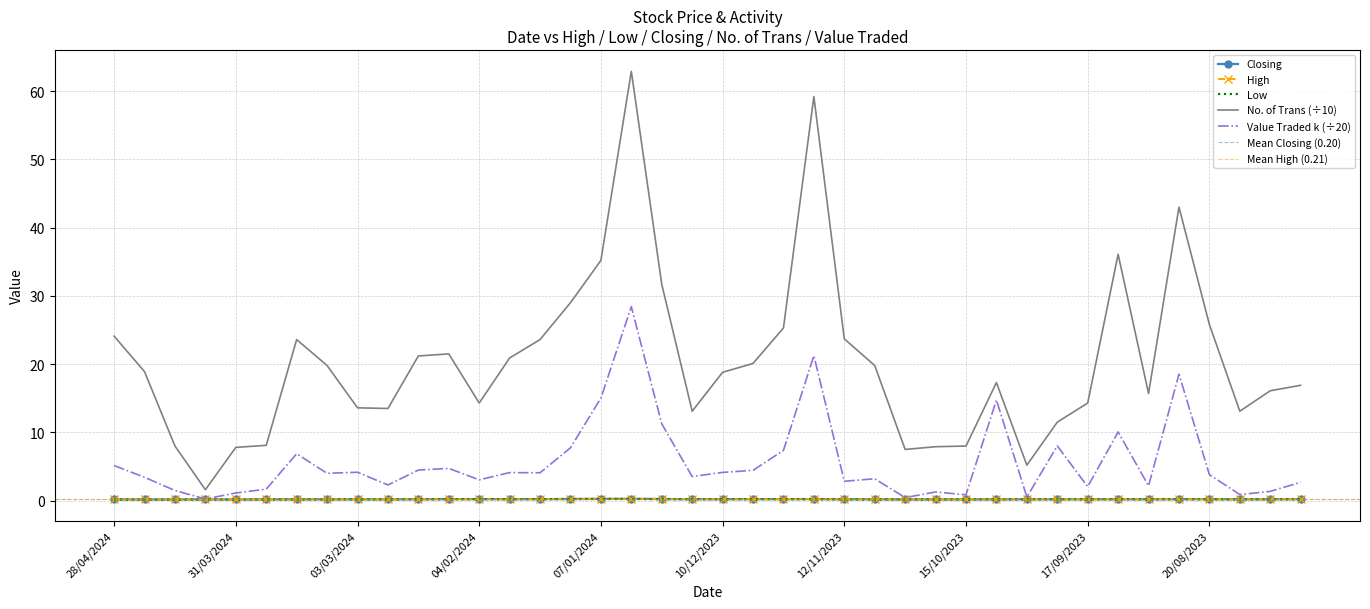

What is the average value of the No. of Trans series?

20.4